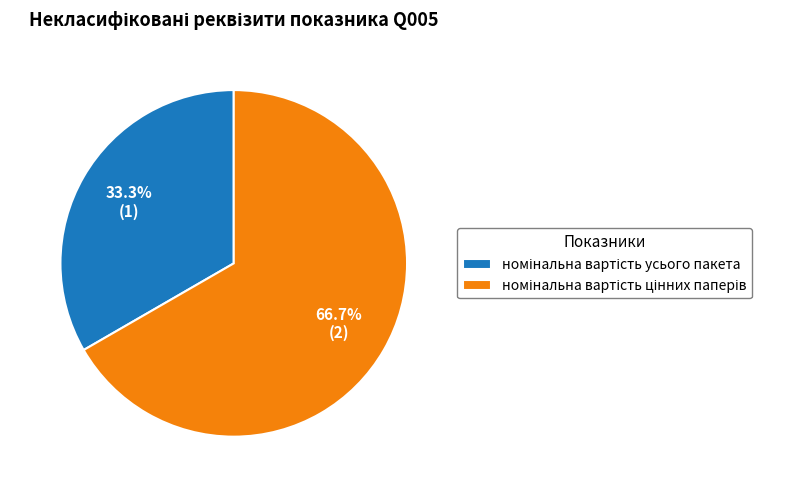

Is there any slice that represents more than half of the pie?

Yes